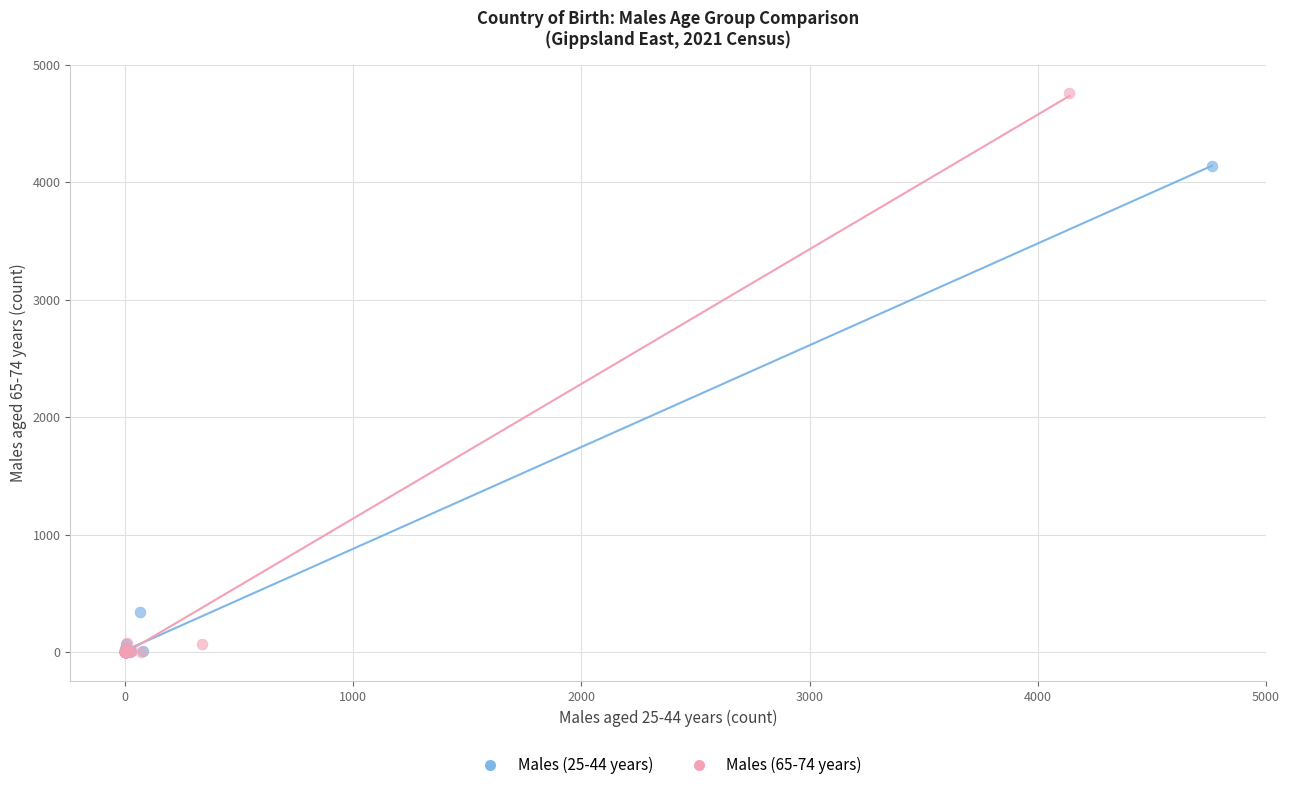

Which series has the largest Y range (max minus min)?

Males (65-74 years)